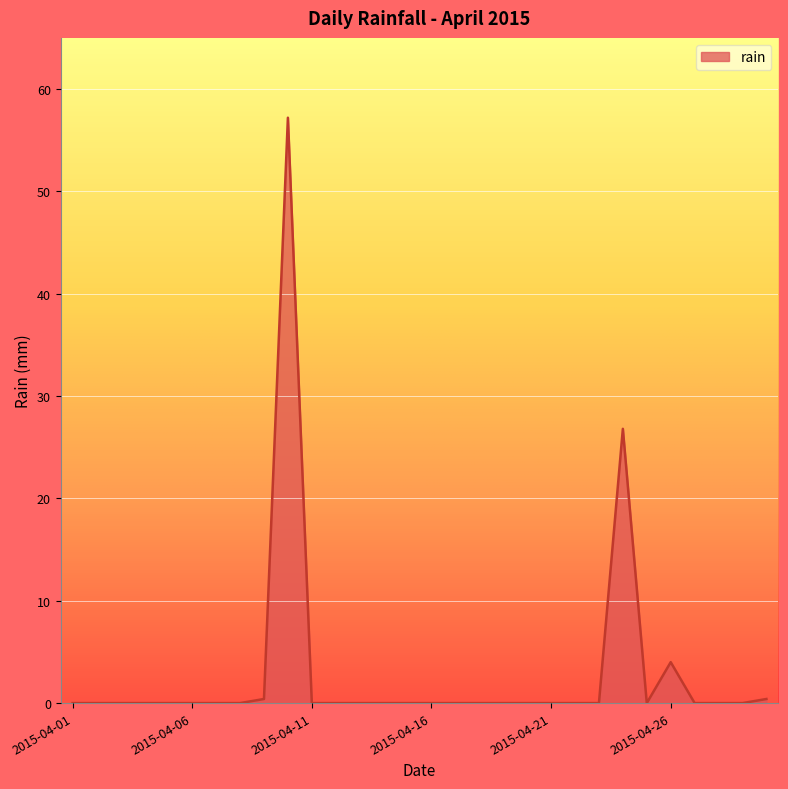

What is the difference between the maximum and minimum values?

57.2